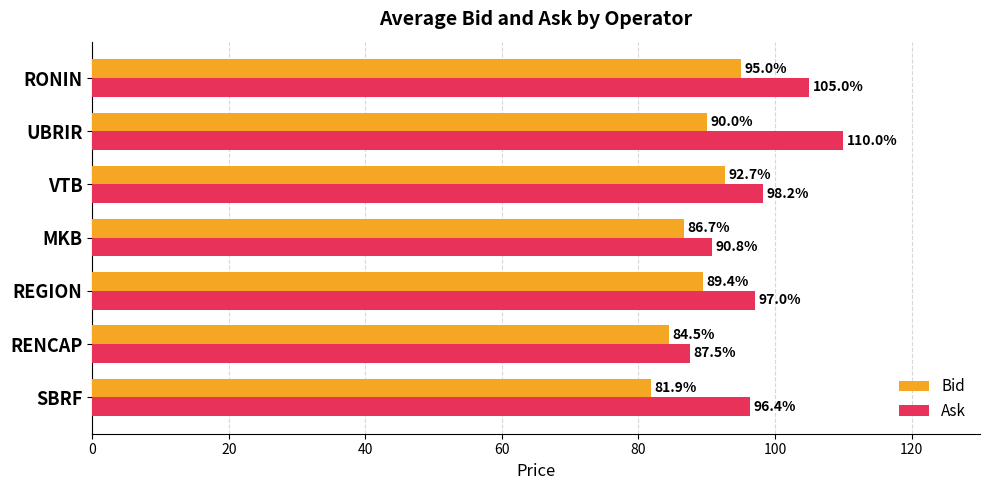

Which series has the largest total across all categories?

Ask